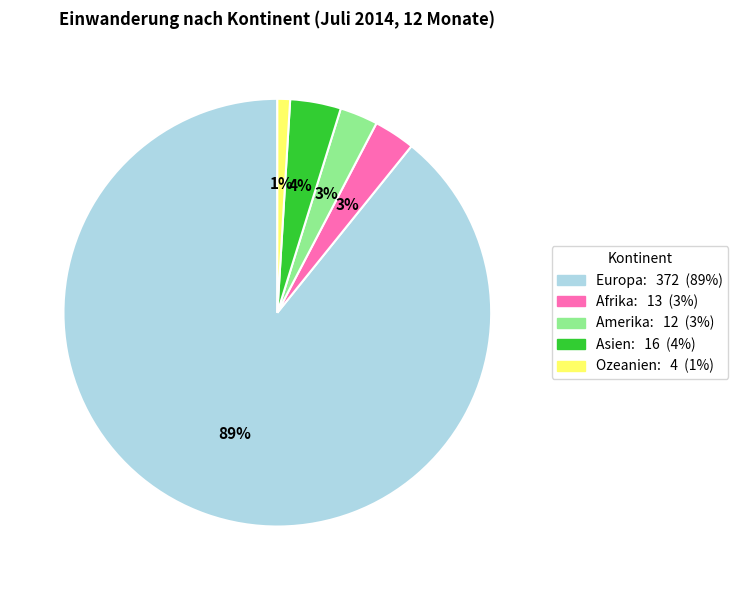

Which has a higher value, Amerika or Ozeanien?

Amerika